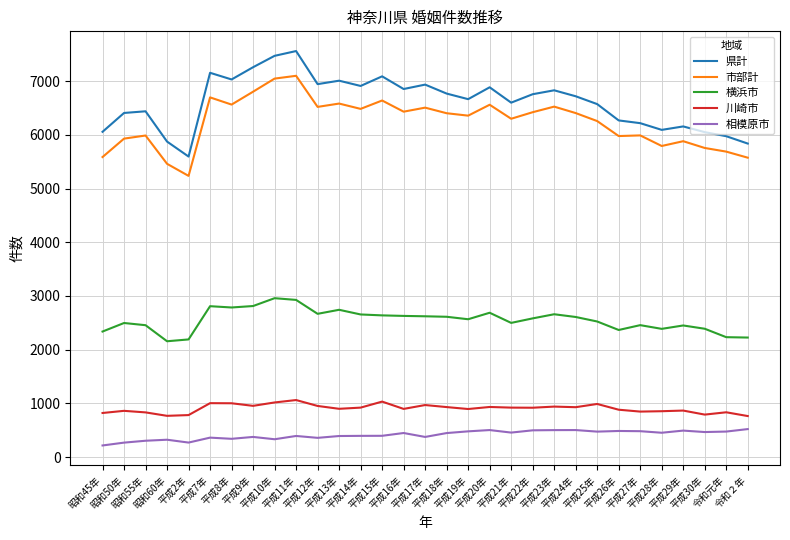

What is the difference between the second highest and second lowest values in the 川崎市 series?

265